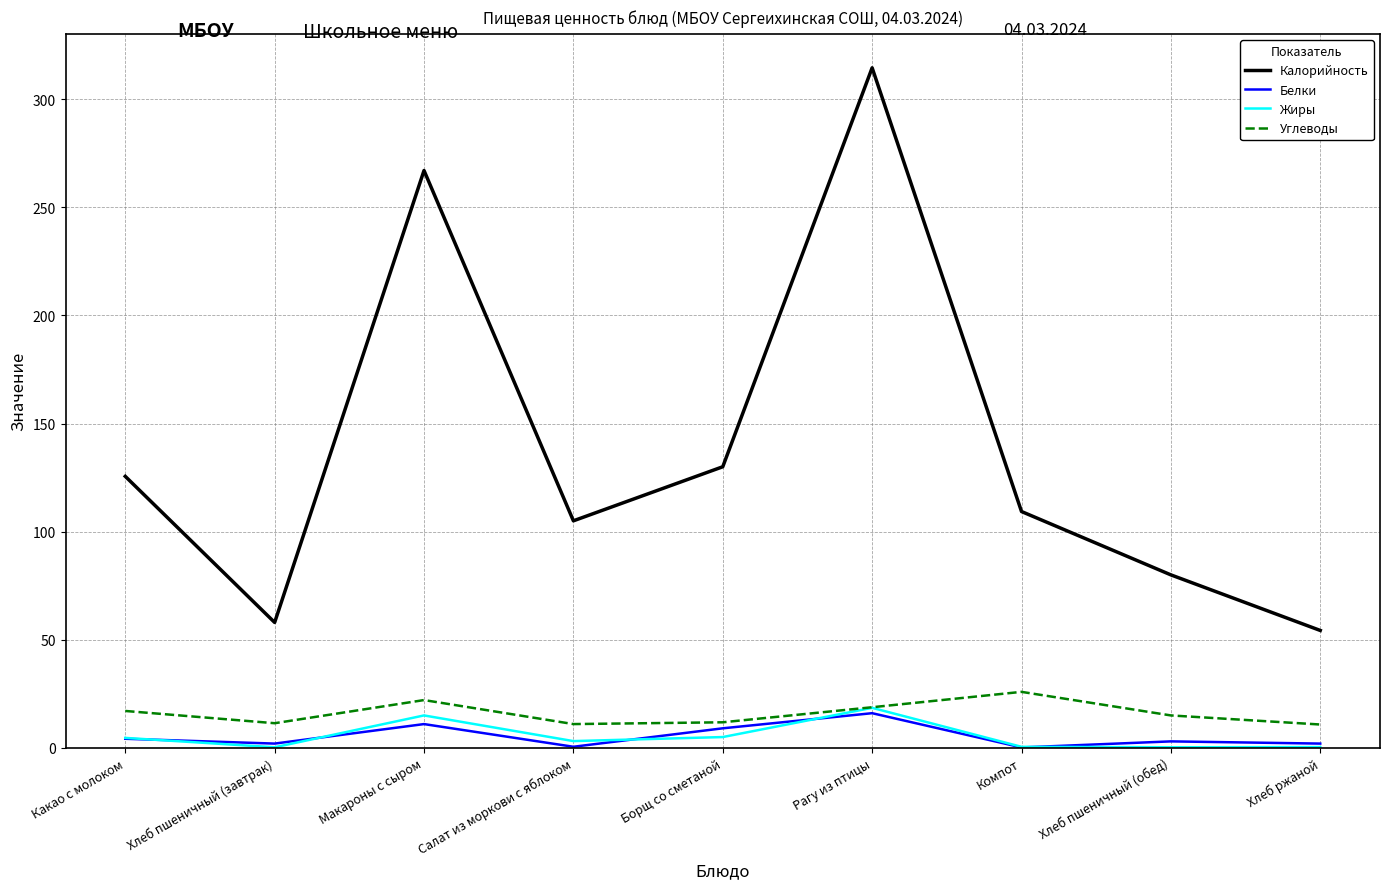

The Углеводы series shows 11.0 at Салат из моркови с яблоком. True or false?

True